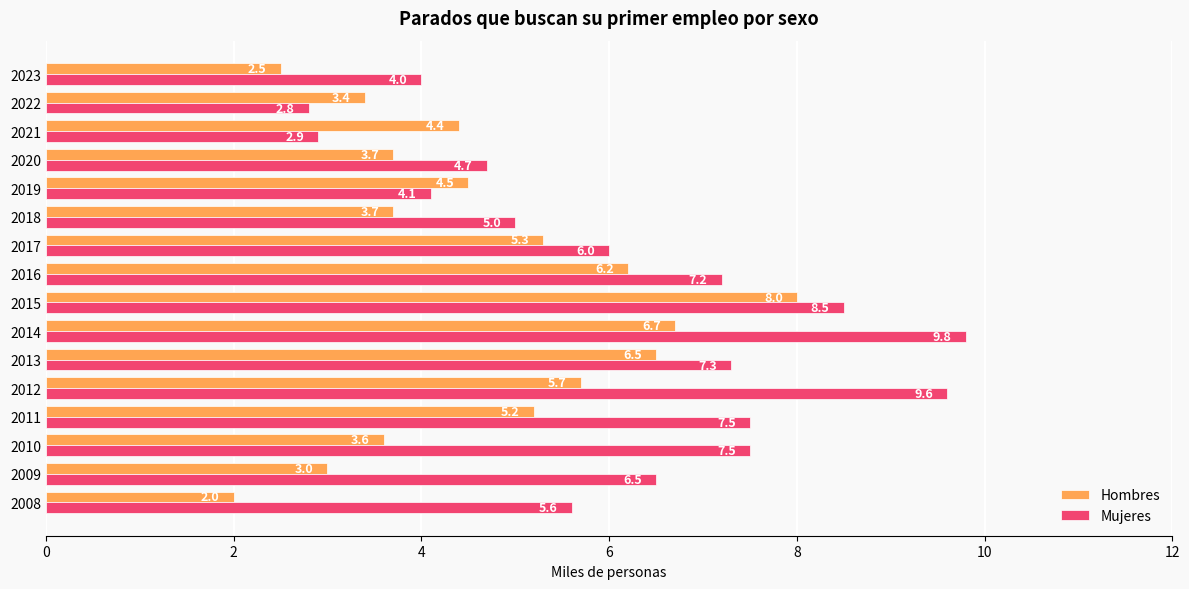

Where is Hombres nearest to the value 5?

2011